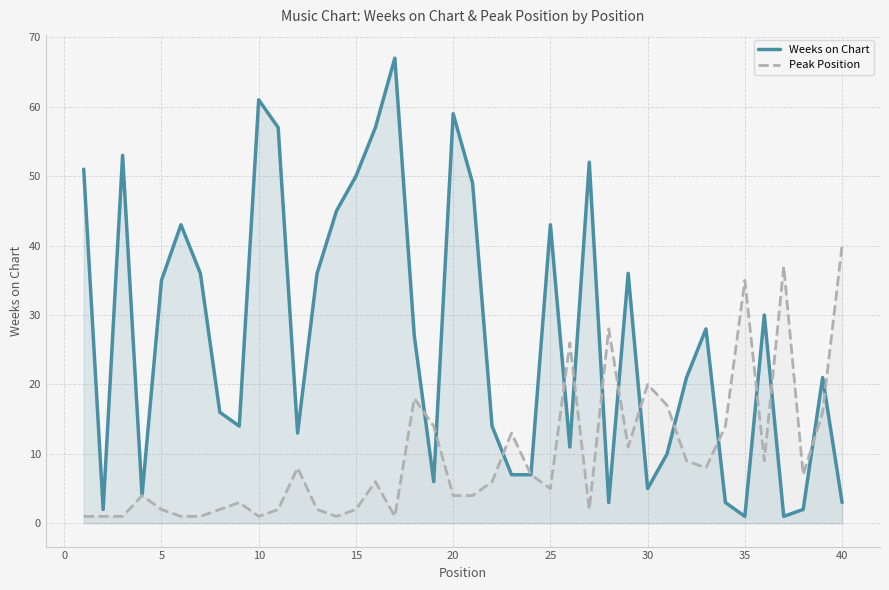

Which series has the widest spread of values?

Weeks on Chart